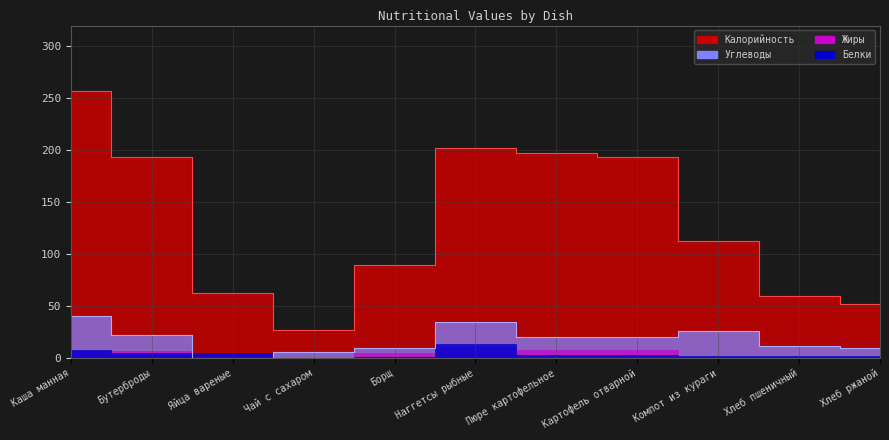

At how many categories does at least one series exceed 247?

1